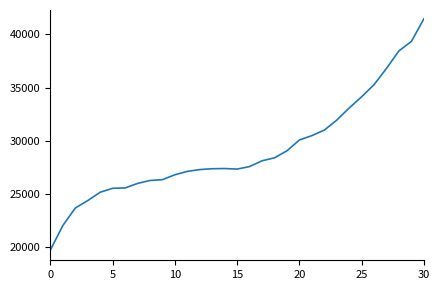

What is the difference between the maximum and minimum values?

21787